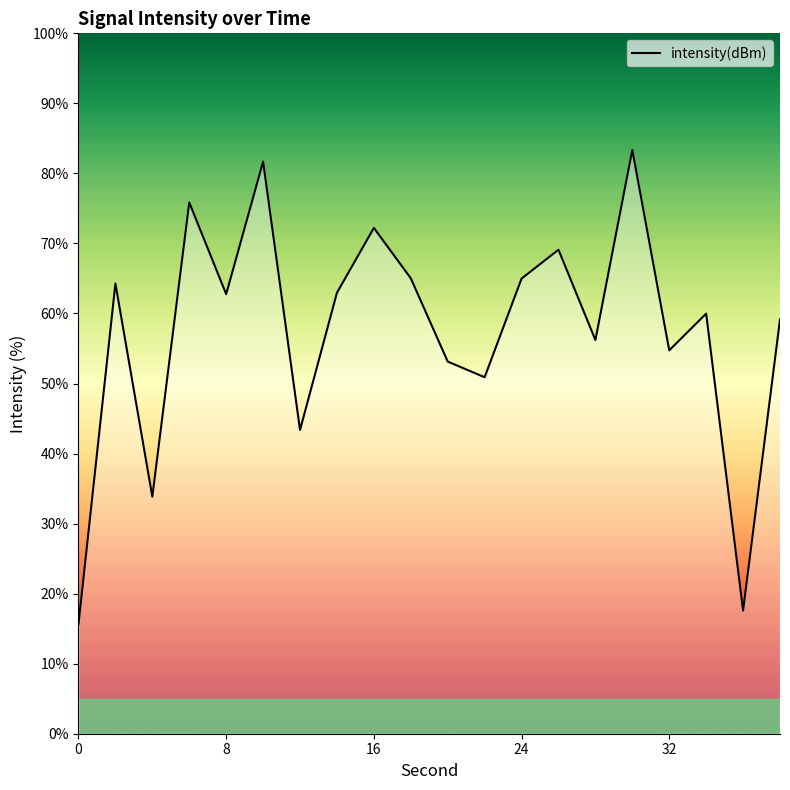

What is the difference between the maximum and minimum values?

67.7